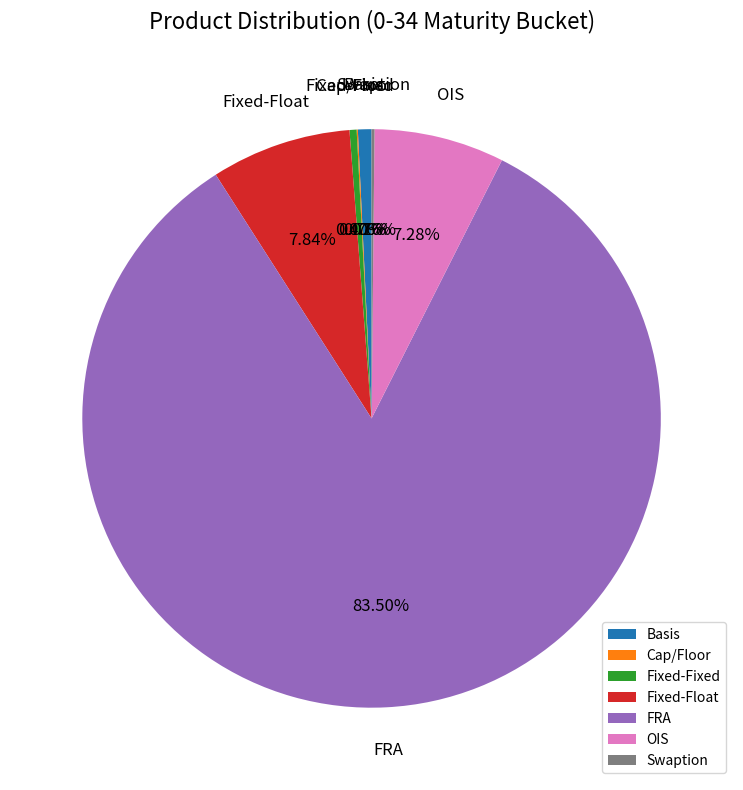

Do OIS and Fixed-Float together represent more than half of the pie?

No